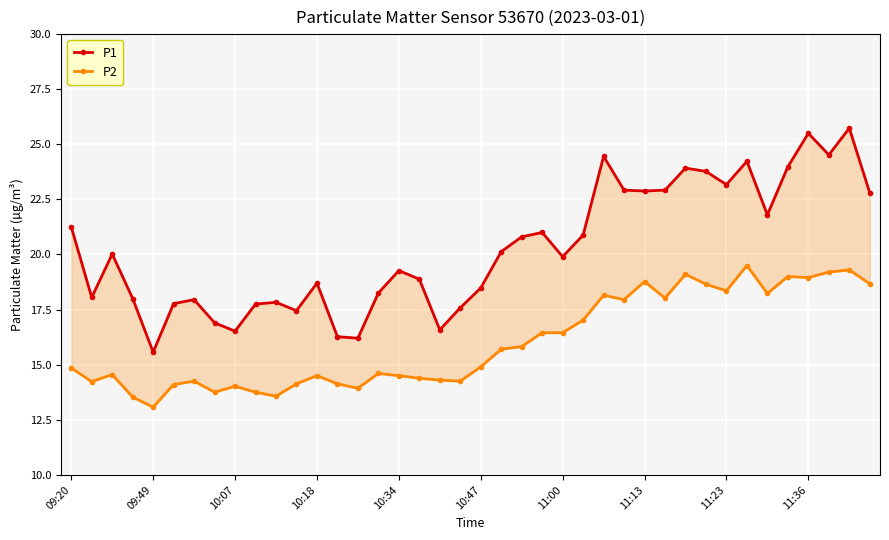

What is the value of the P2 point at the 6th from the left?

14.1